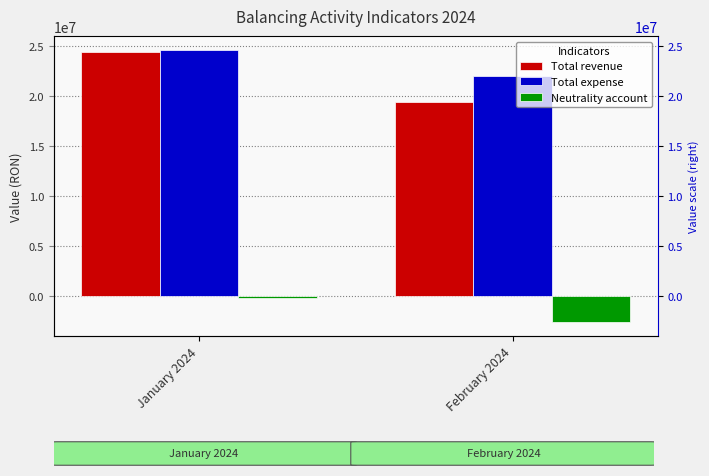

What are all the series names shown in the legend?

Total revenue, Total expense, Neutrality account